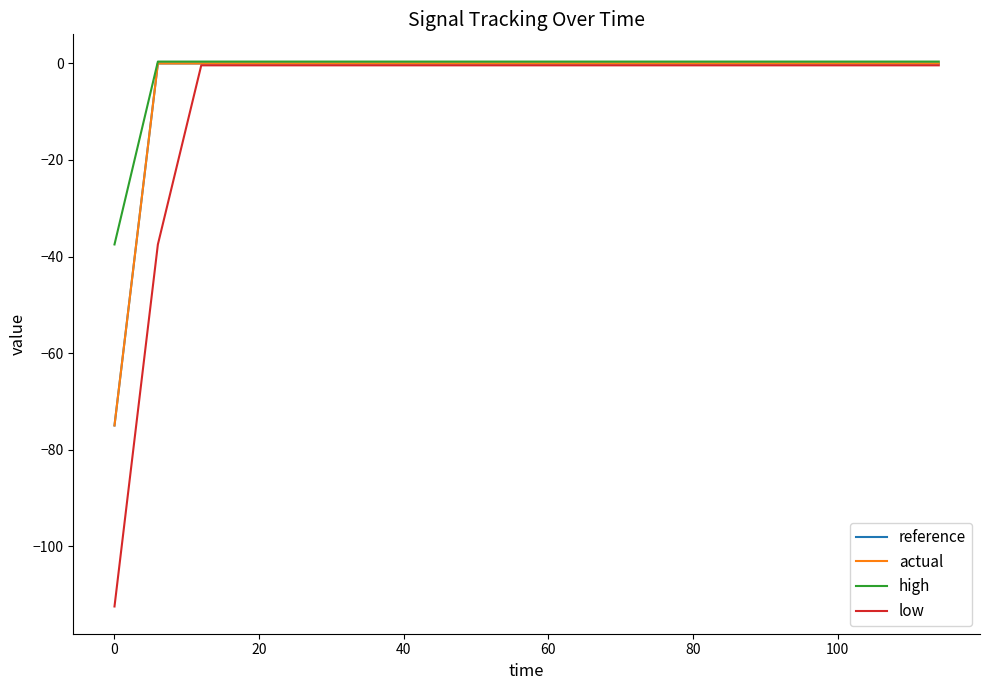

True or false: low and high cross at least once.

False